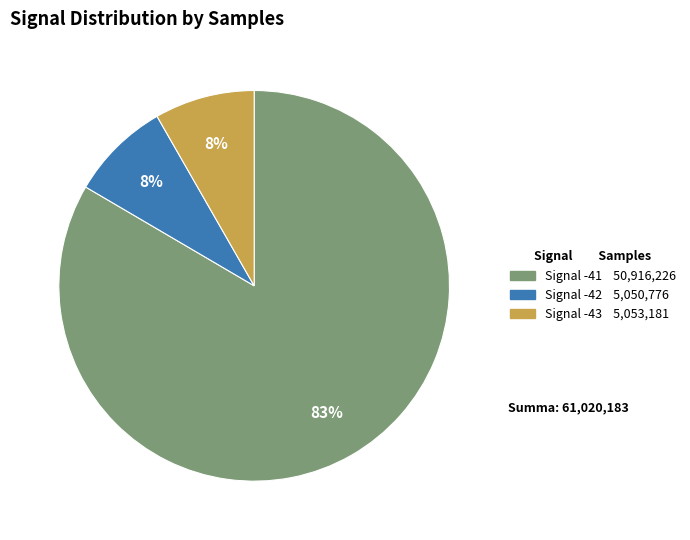

To the nearest percent, what is the average slice percentage?

33%